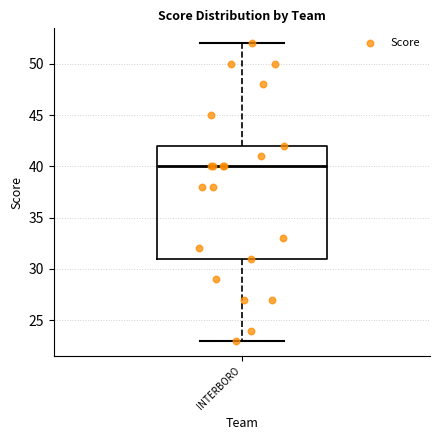

Where is the upper edge of the box for INTERBORO on the y-axis? The values are not printed on the chart, so give them approximately, as read against the axis.

42